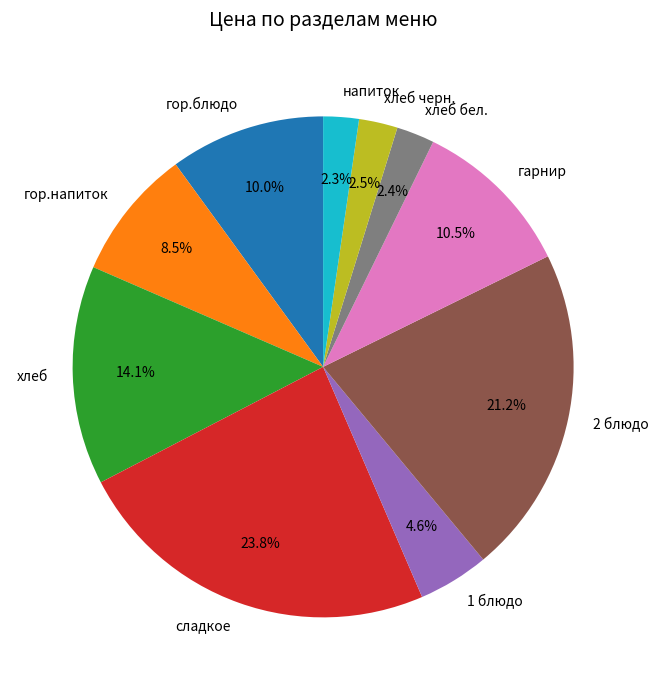

Does 2 блюдо represent more than half of the total?

No